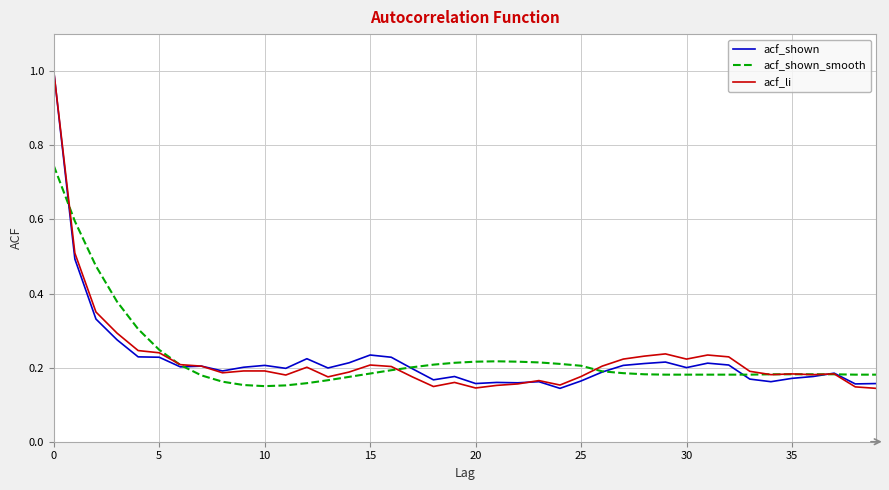

What is the highest value of the acf_shown series?

1.0